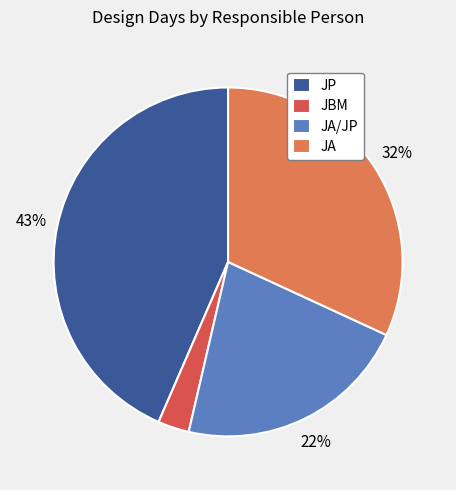

True or false: JP accounts for 8% of the total.

False